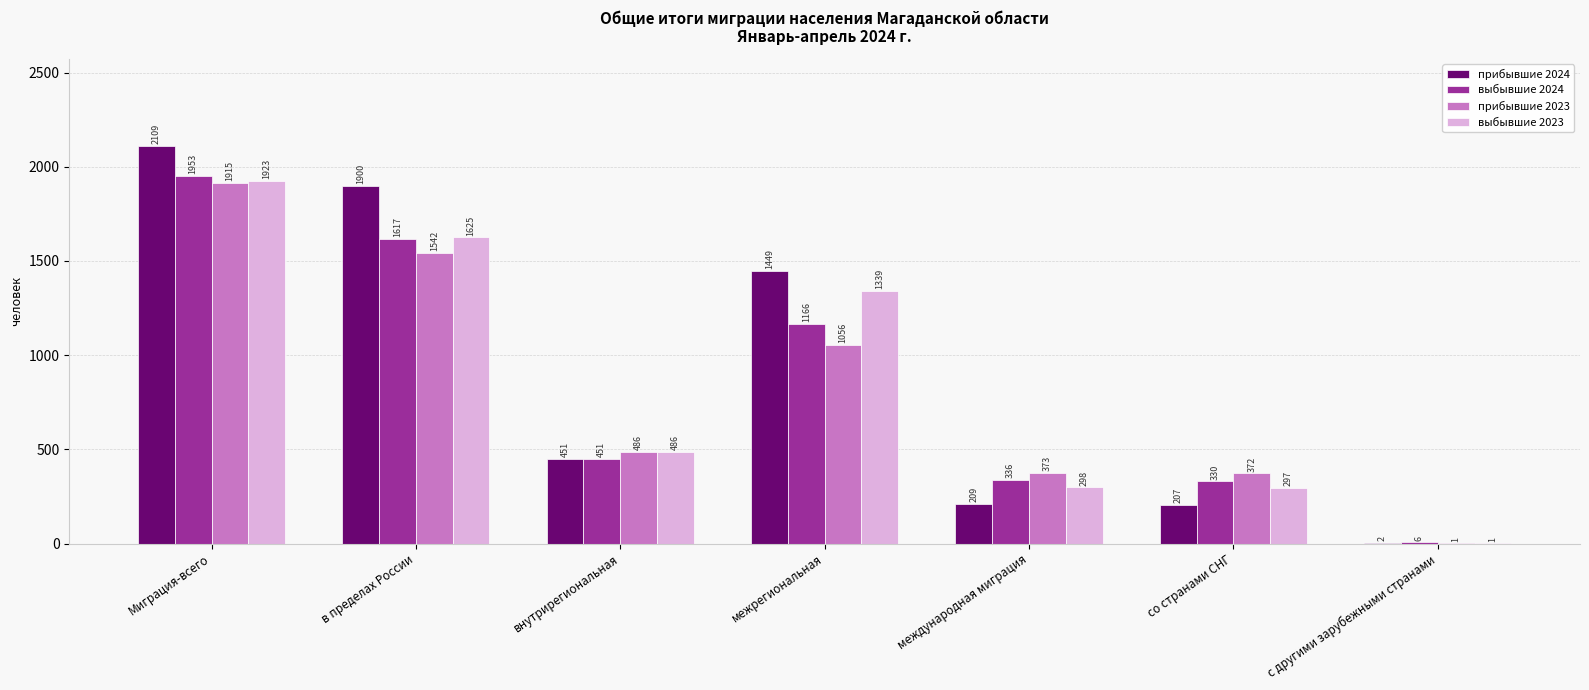

Is it true that прибывшие 2023 equals 291 at внутрирегиональная?

False